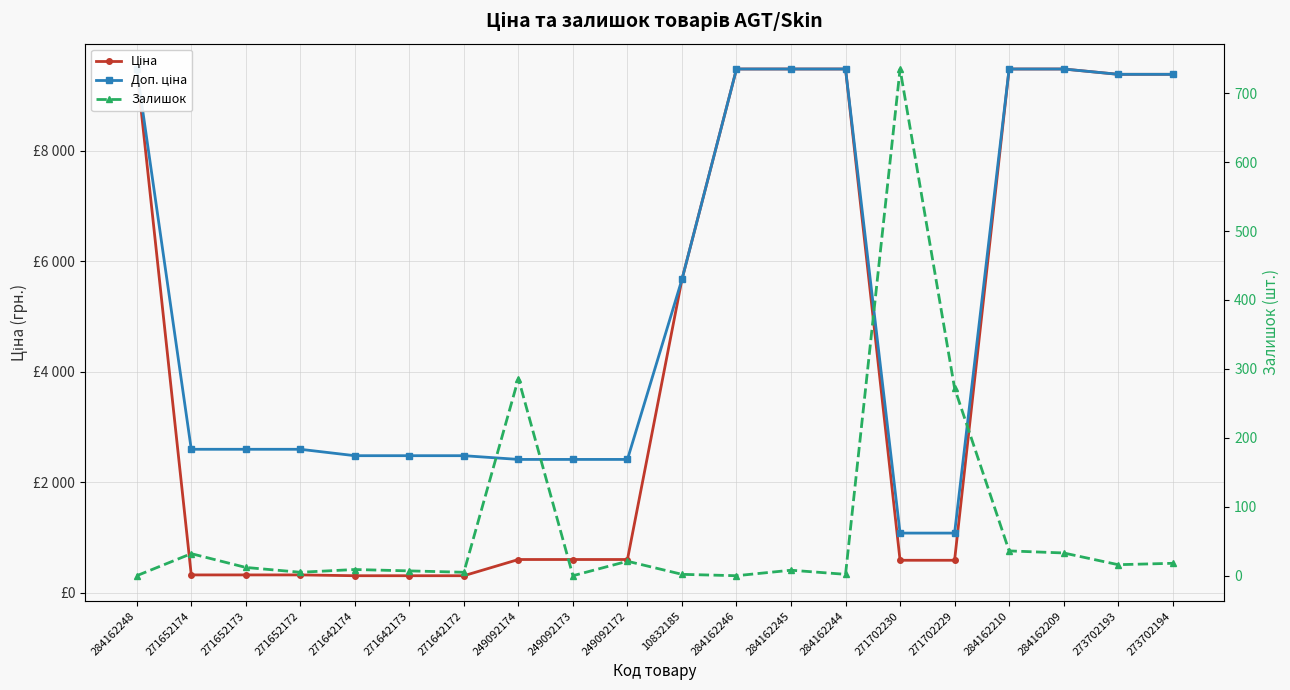

Which series has the largest total across all categories?

Доп. ціна